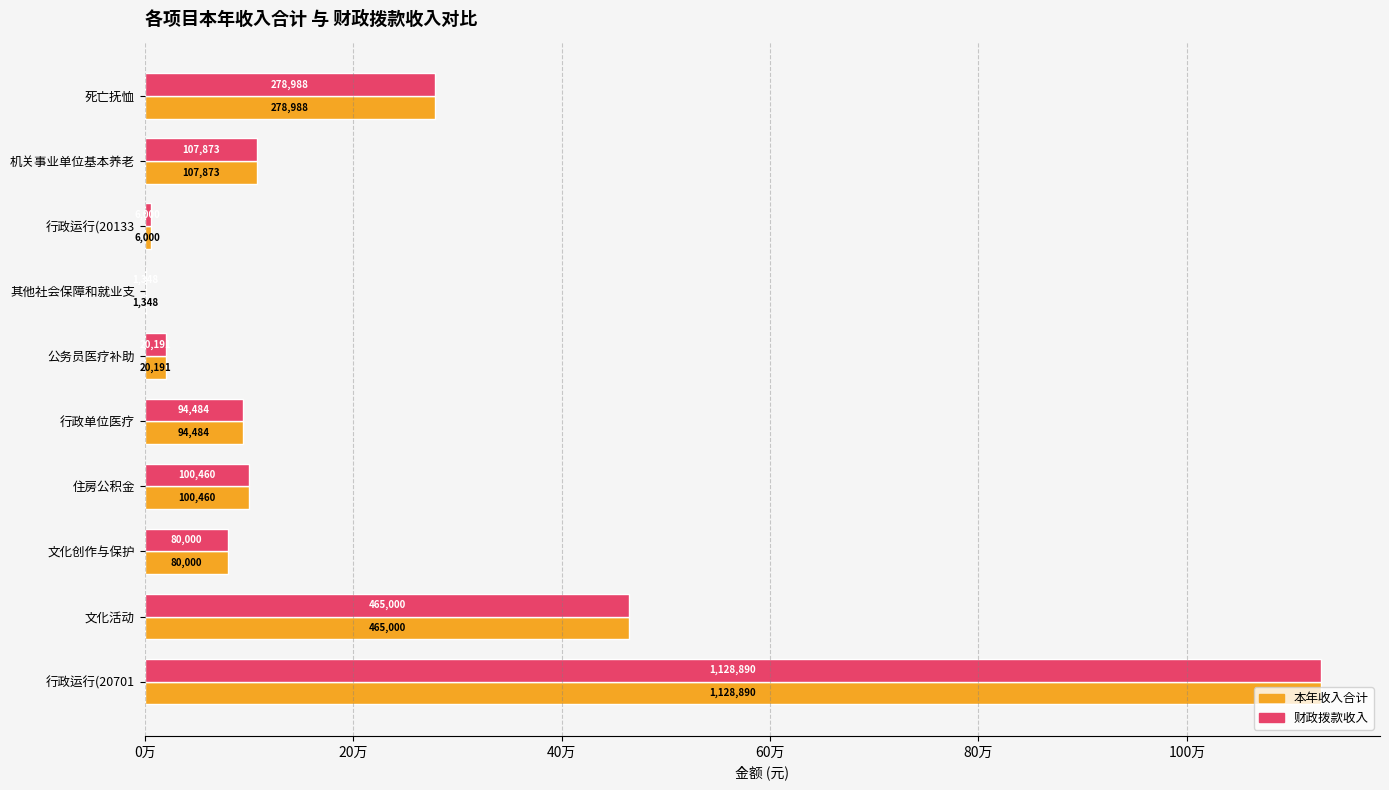

What is the difference between the second highest and second lowest values in the 本年收入合计 series?

459000.0